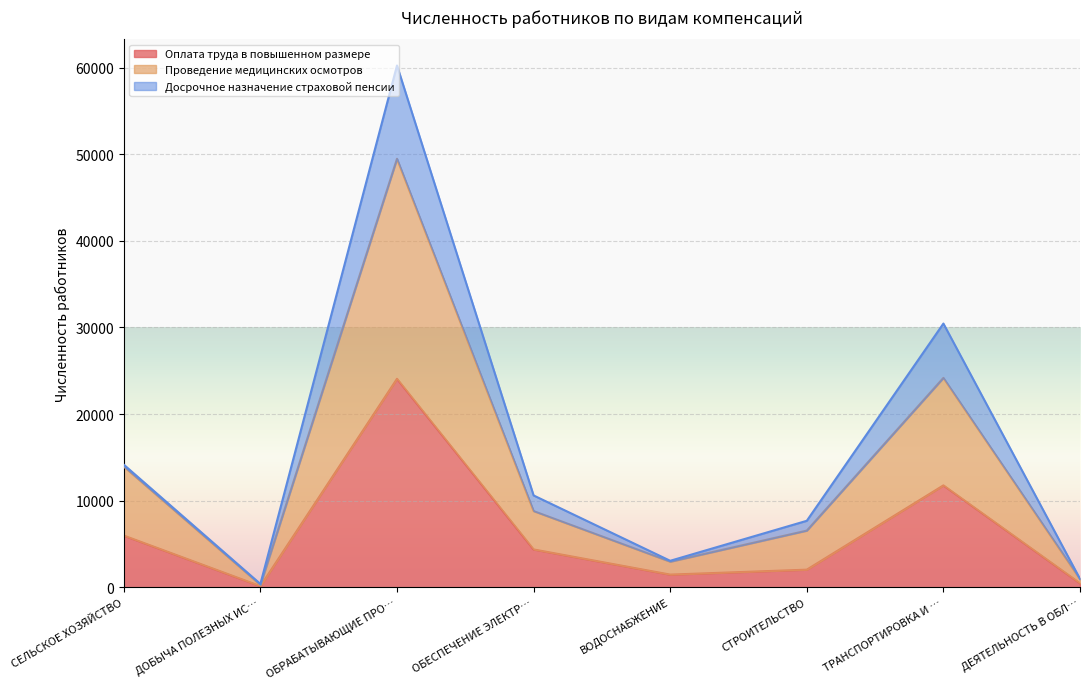

What is the maximum value for Оплата труда в повышенном размере?

24069